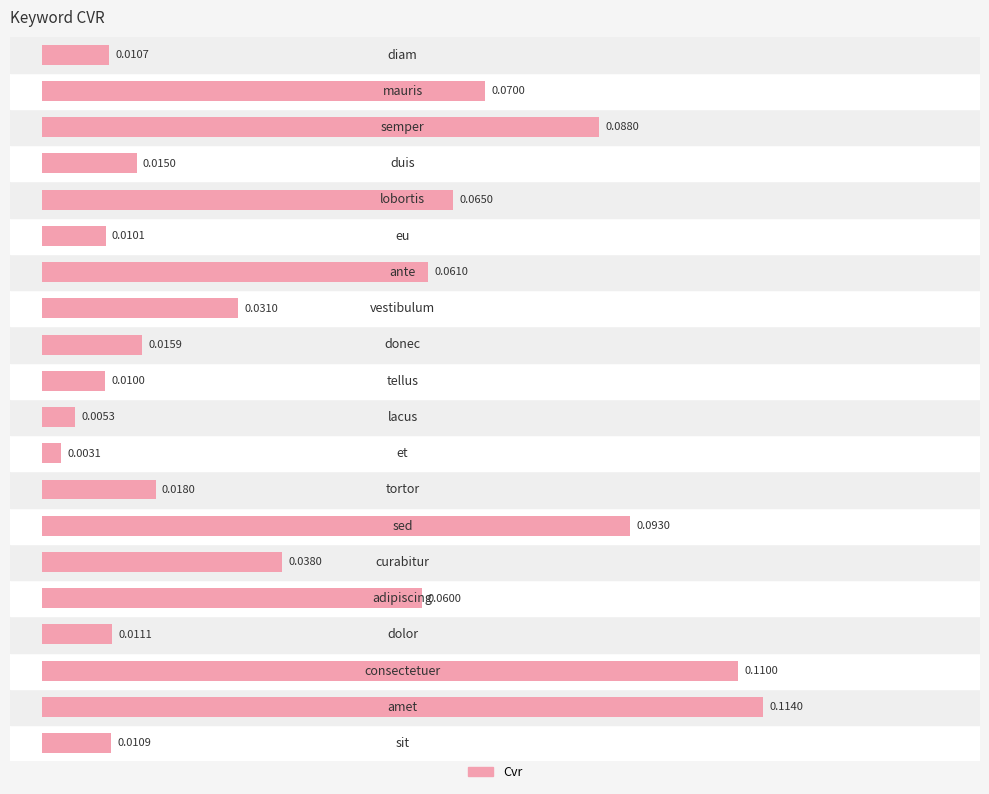

Are the bars horizontal?

Yes